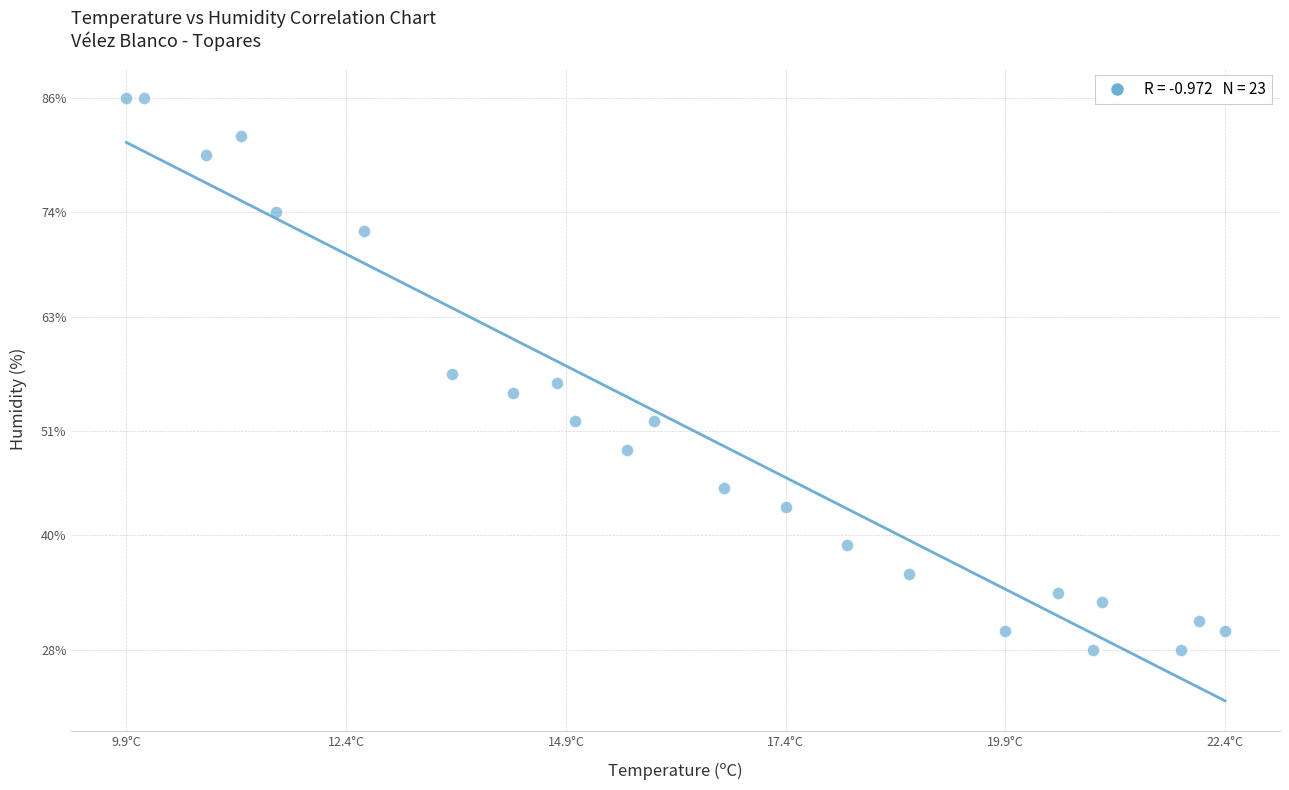

What is the range of Y values (max minus min)?

58